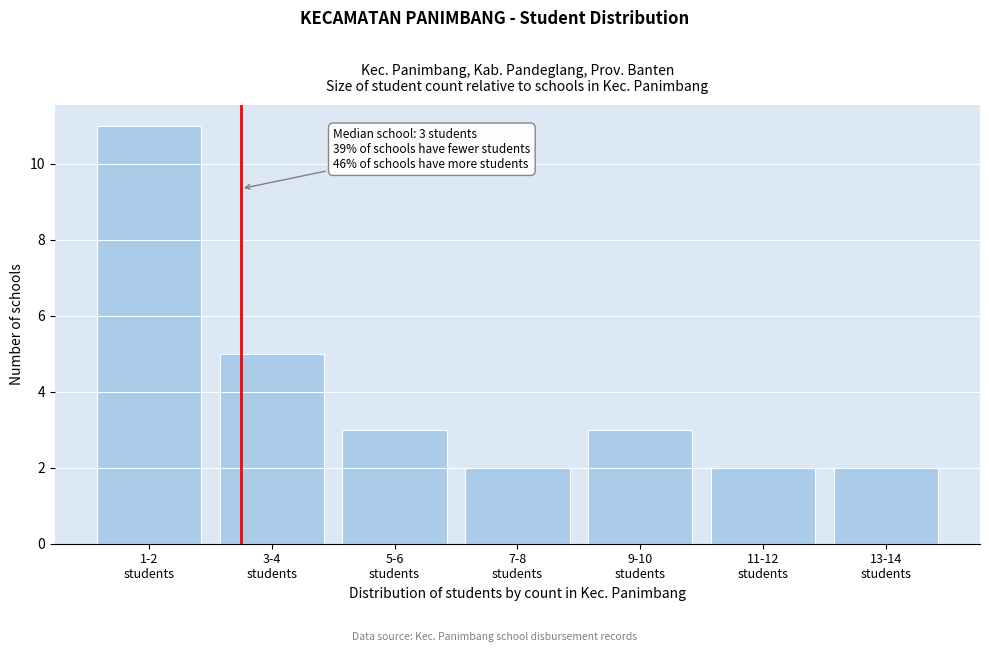

Reading left to right, extract all data points from this chart.

11	5	3	2	3	2	2